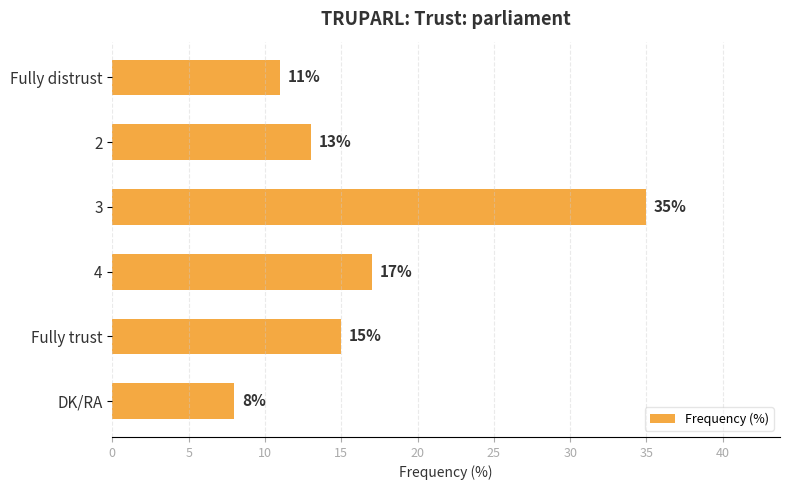

Are the bars grouped side by side (vs. stacked)?

No